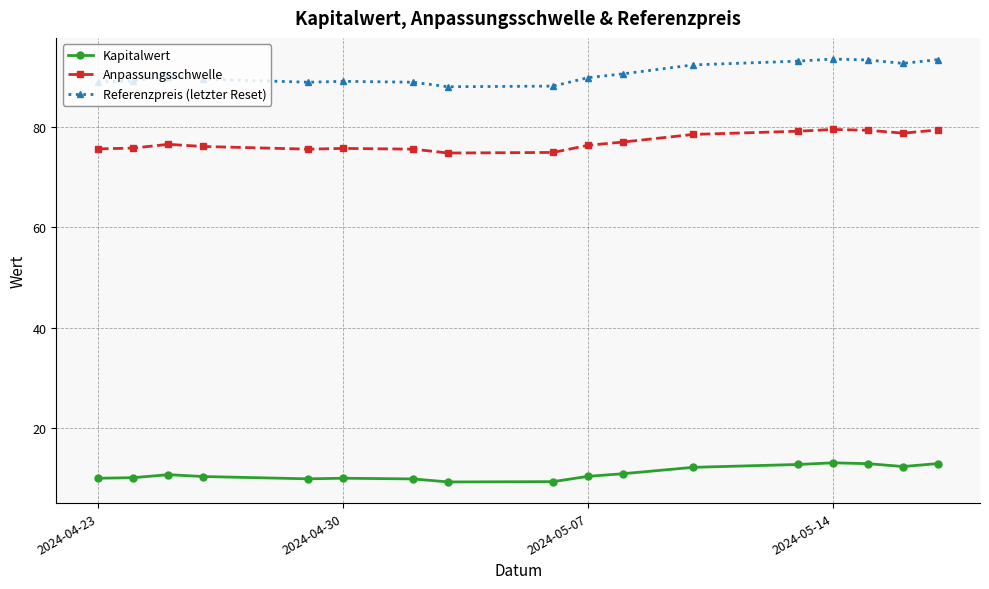

Which series has the largest total across all categories?

Referenzpreis (letzter Reset)